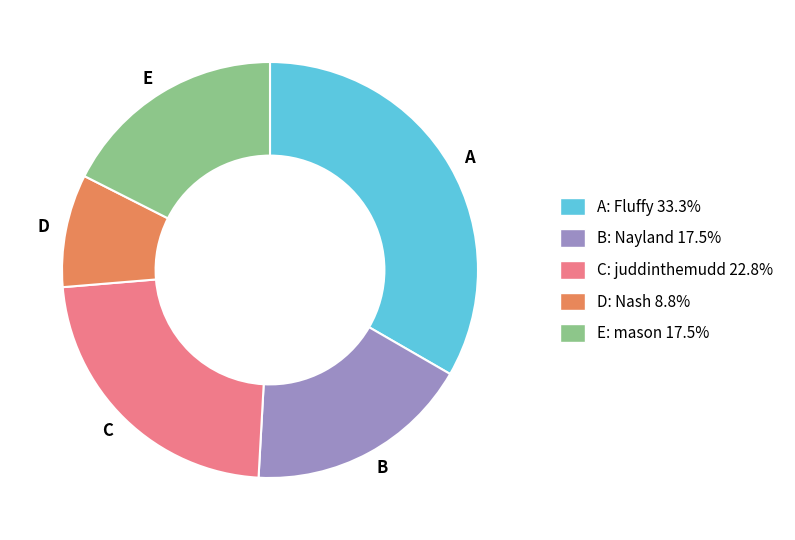

What is the smallest slice in the pie chart?

D